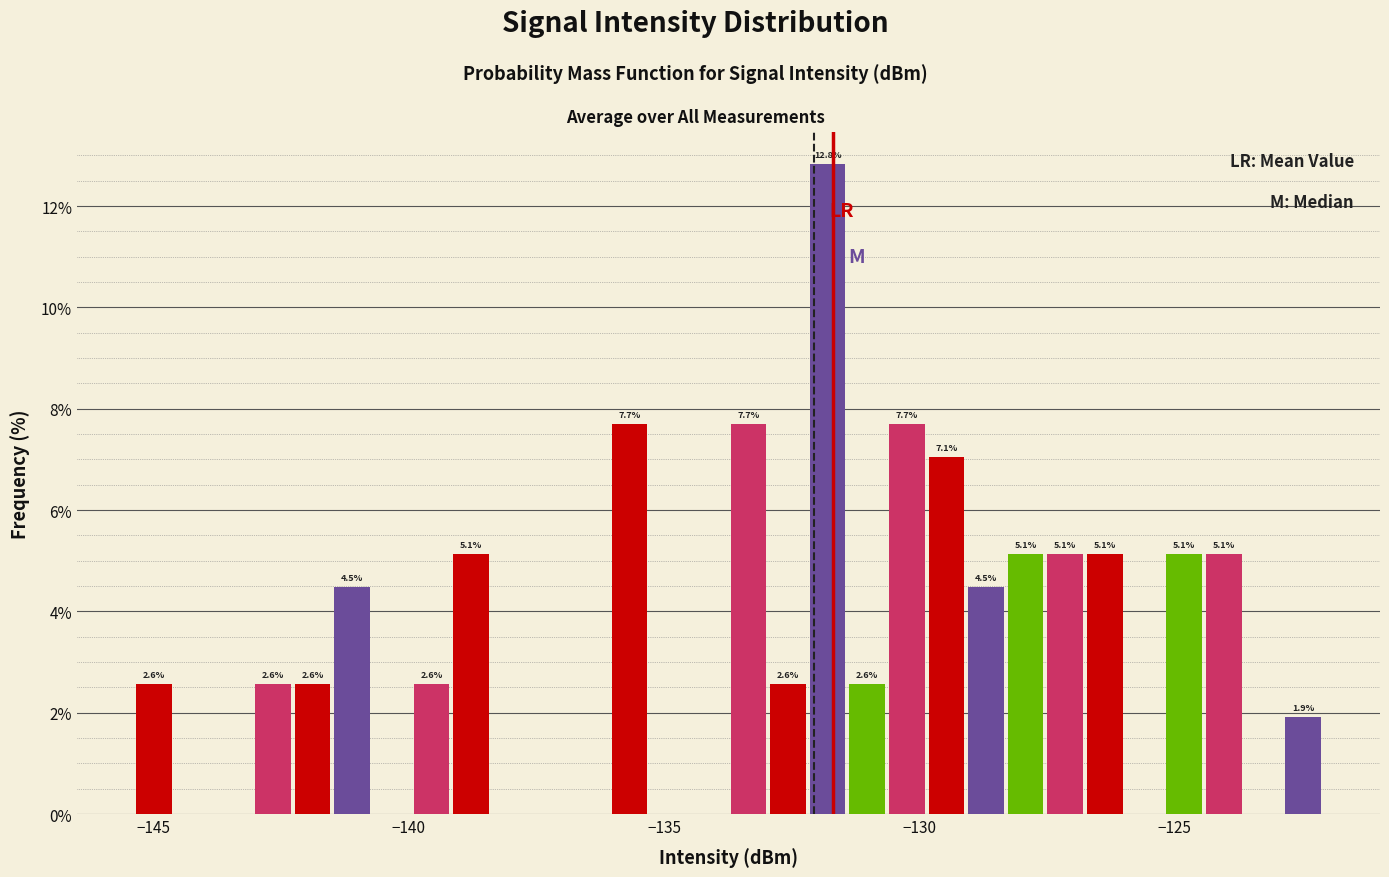

Around what value on the x-axis is the tallest bar? Give the approximate position of its centre, as read against the axis.

-132.0